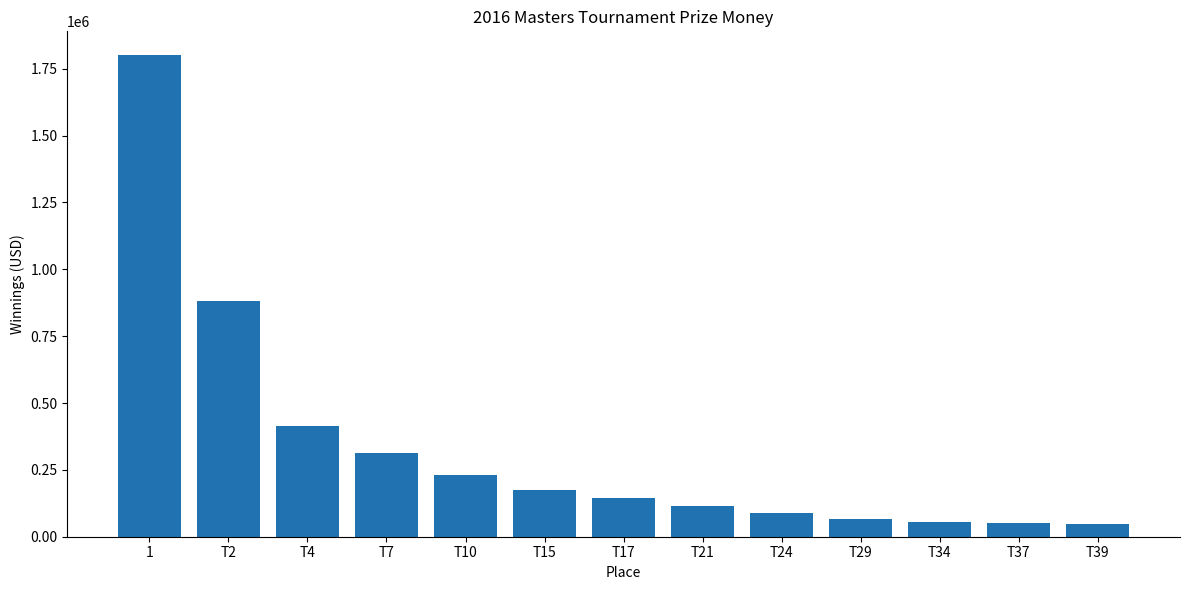

What is the label of the 1st bar from the right?

T39